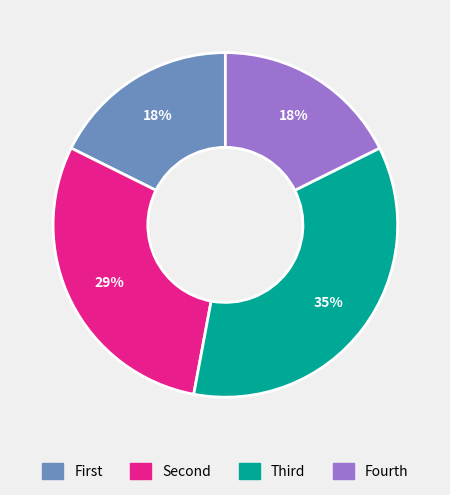

Does any single category account for the majority?

No